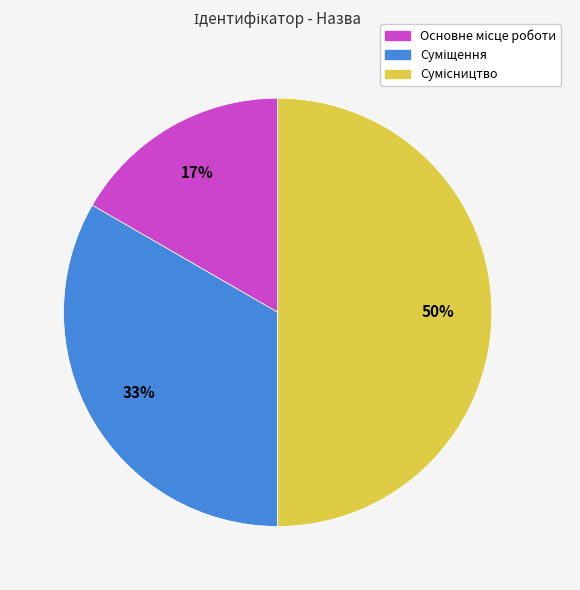

How many segments does this pie chart have?

3